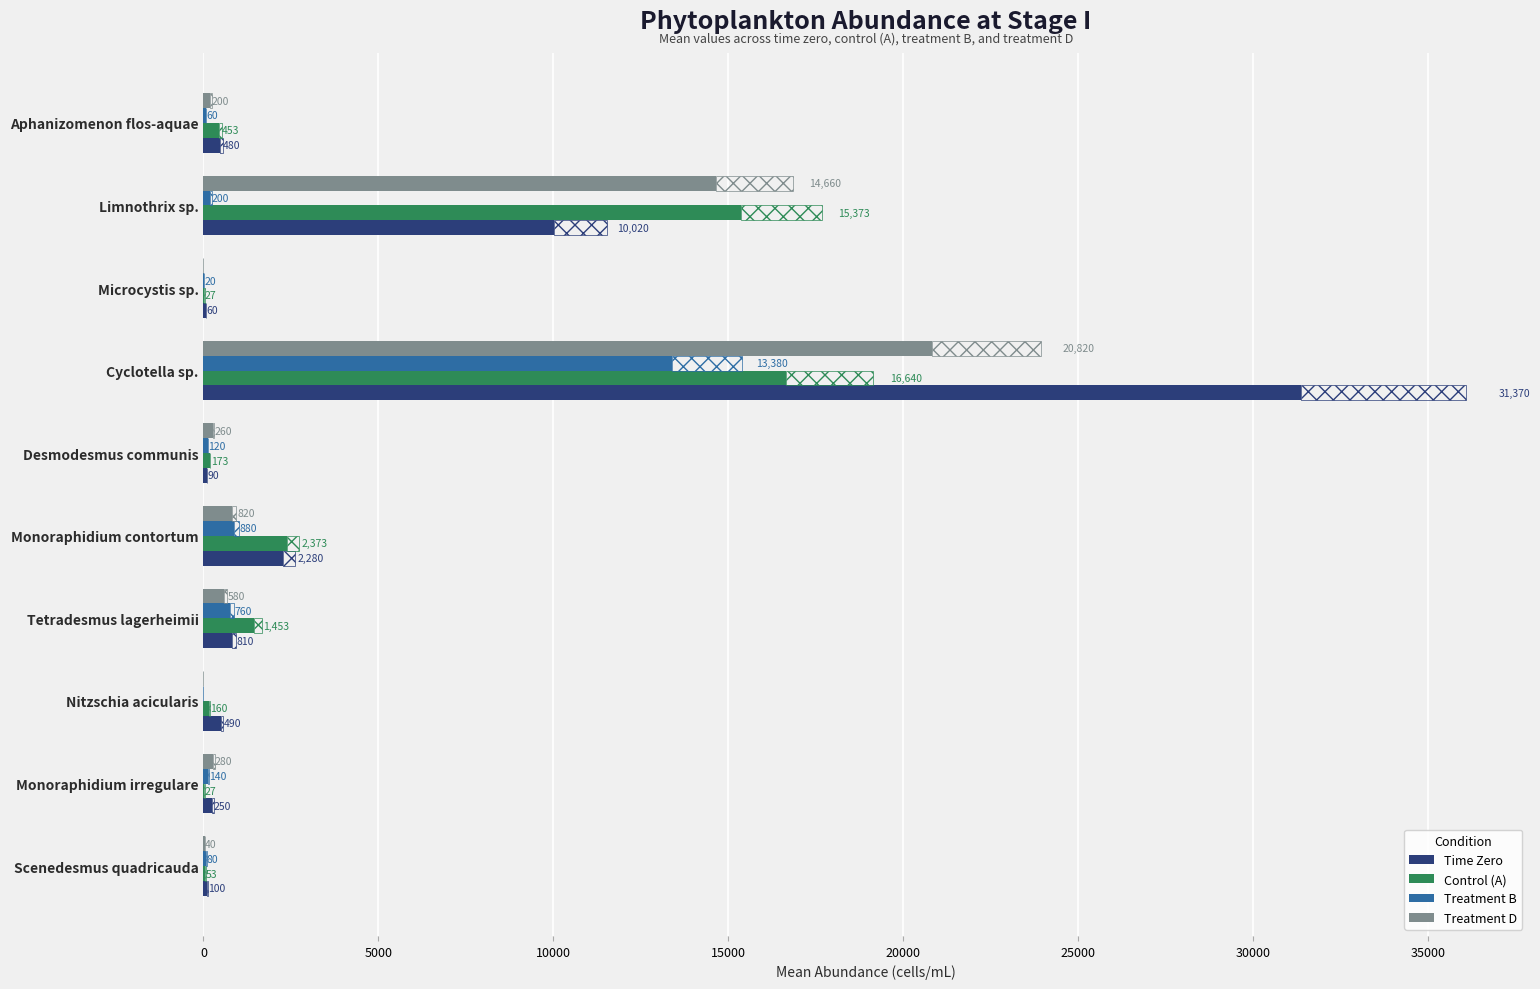

Where is Time Zero nearest to the value 15715?

Limnothrix sp.